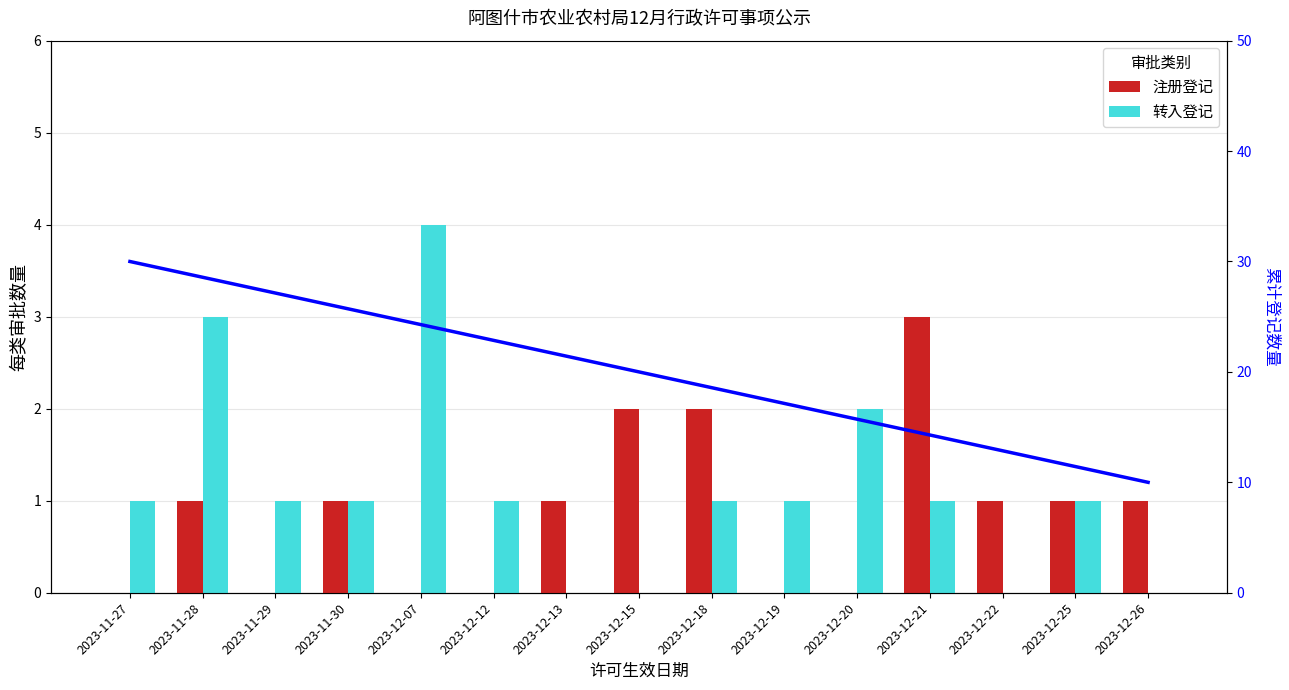

What is the total value across all series at 2023-11-29?

1